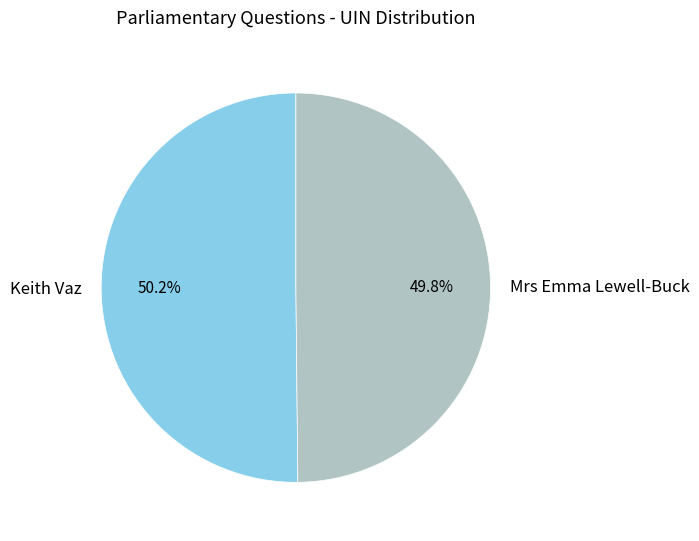

Approximately how many times larger is the value at Keith Vaz compared to Mrs Emma Lewell-Buck?

1.0